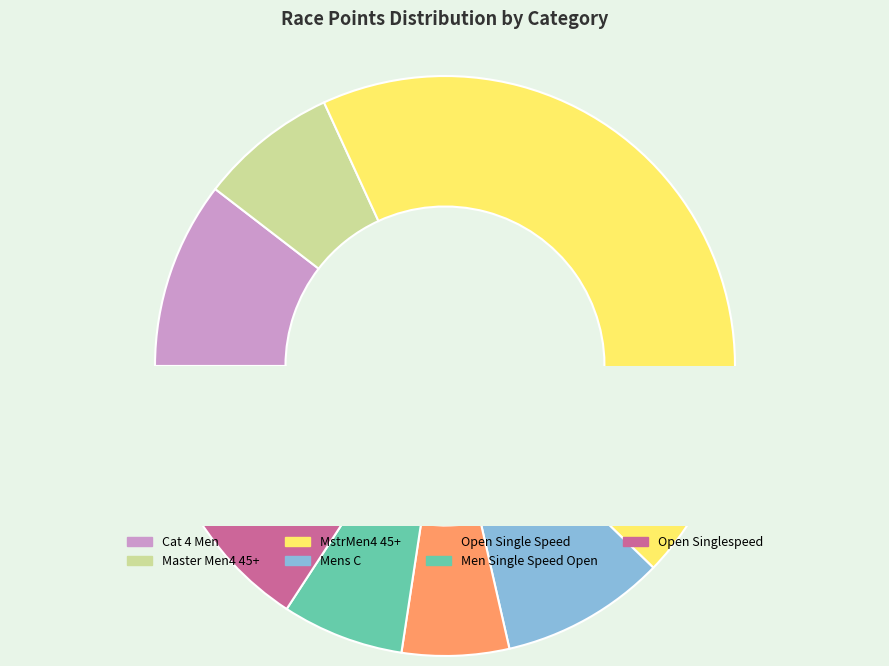

What is the change in value from Master Men4 45+ to Open Singlespeed?

+564.8